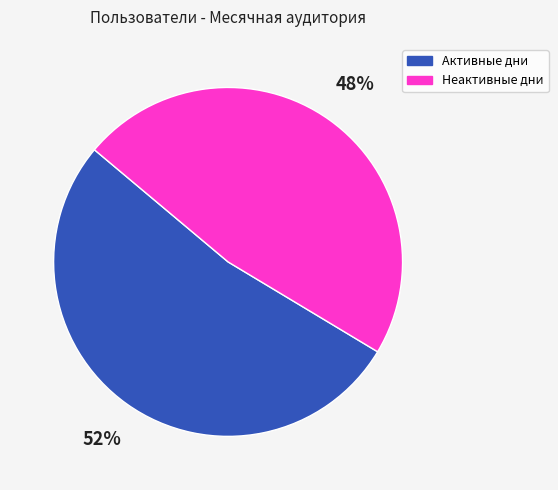

Is there a majority slice in this chart?

Yes